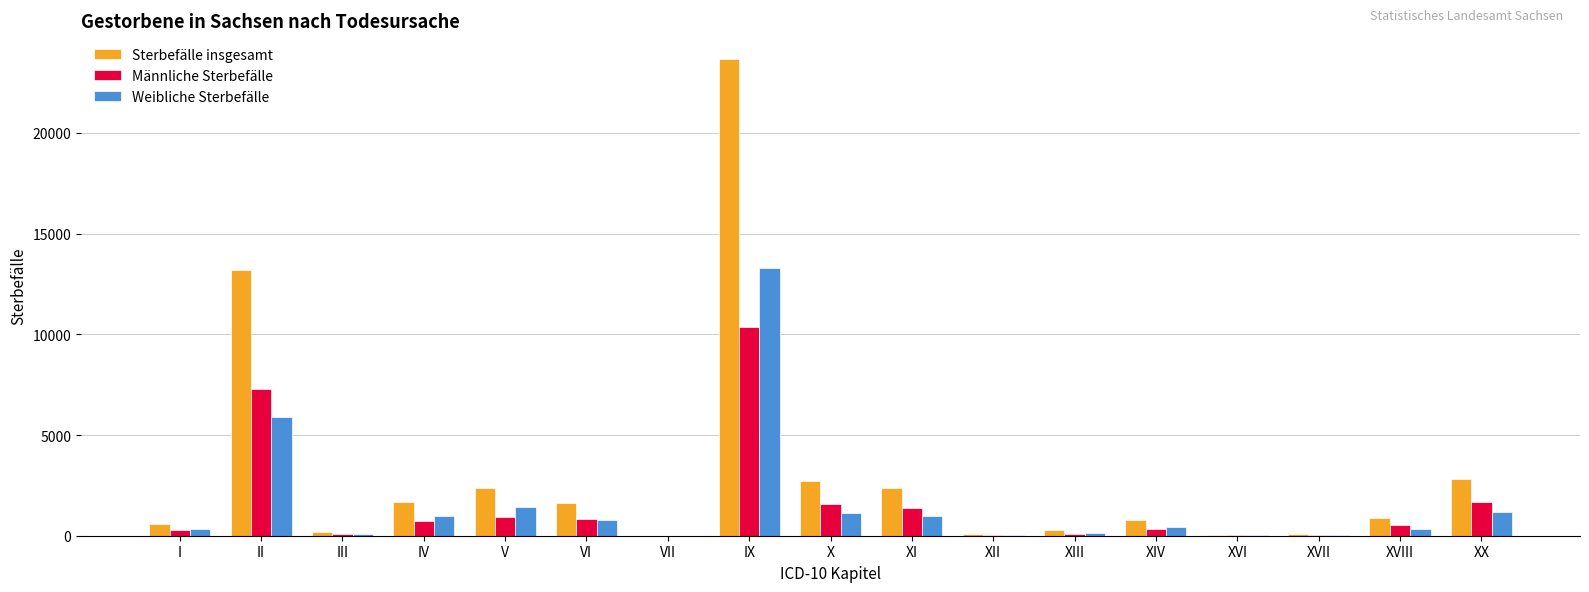

What is the sum of all Sterbefälle insgesamt values?

53326